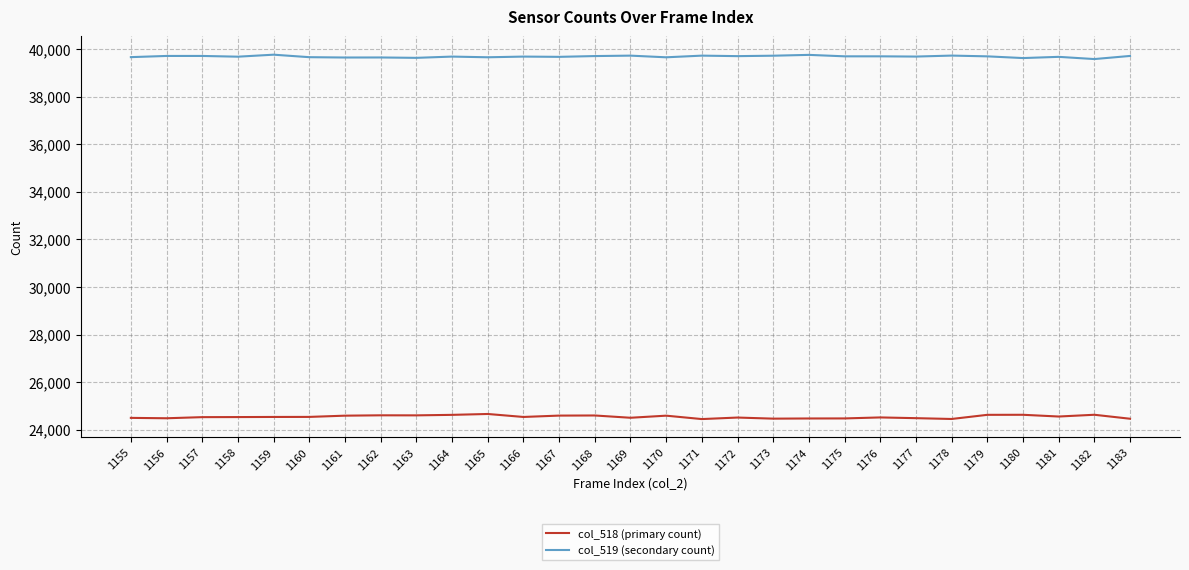

True or false: col_519 (secondary count) and col_518 (primary count) cross at least once.

False